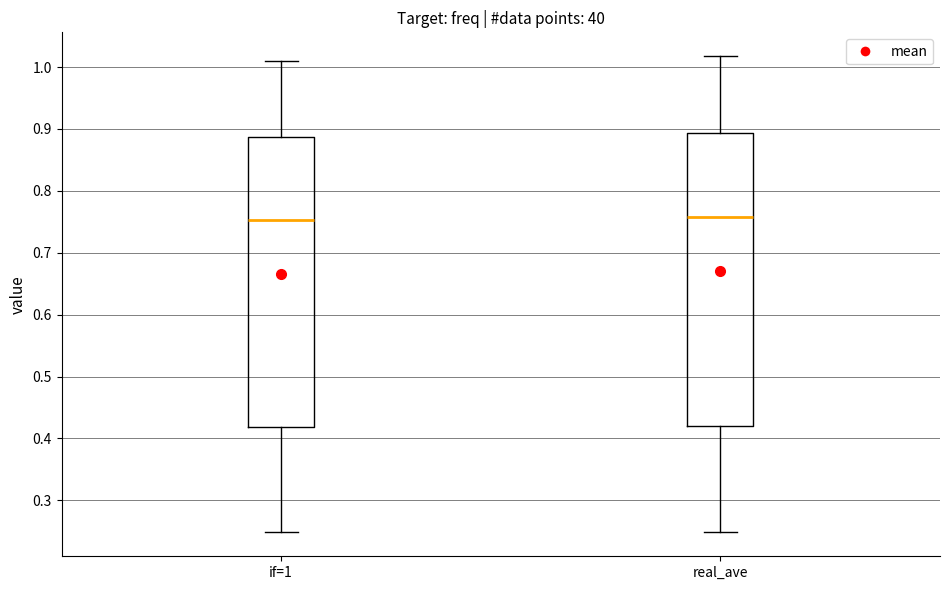

Reading left to right, transcribe this box plot: for each box, give where its median line is, the range the box spans, and where its two whiskers end, as read against the y-axis. The values are not printed on the chart, so give them approximately, as read against the axis.

if=1: median 0.75, box 0.42 to 0.89, whiskers 0.25 to 1.01
real_ave: median 0.76, box 0.42 to 0.89, whiskers 0.25 to 1.02